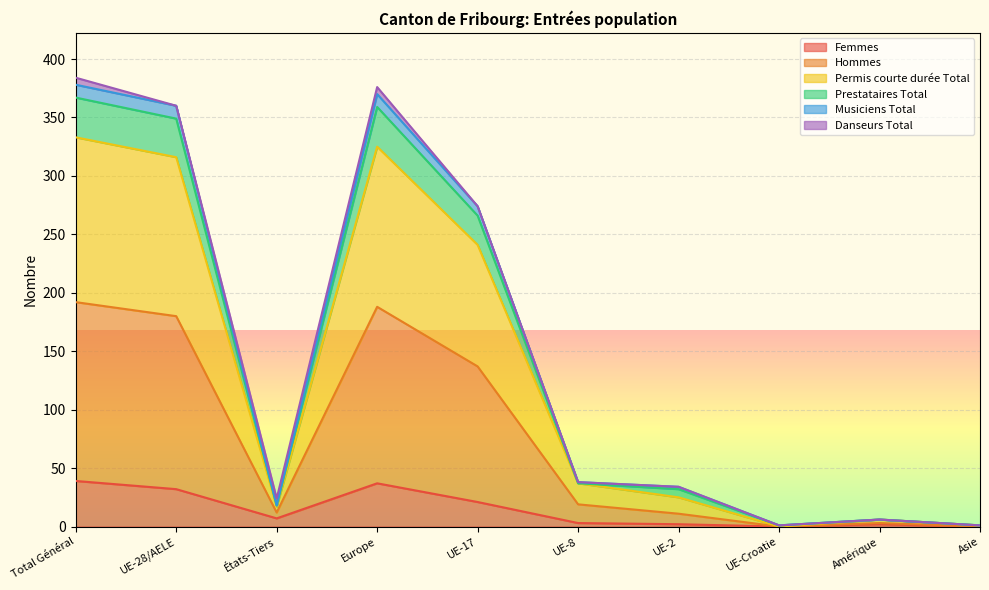

Which label corresponds to the largest value in the chart?

Total Général